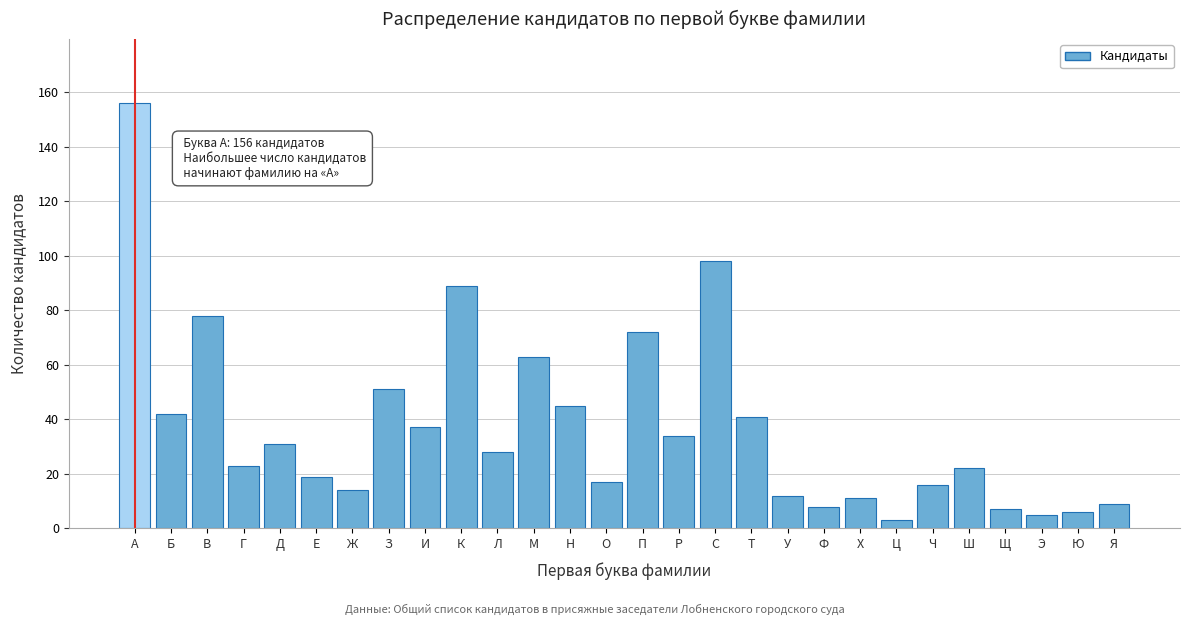

Reading left to right, extract all data points from this chart.

156	42	78	23	31	19	14	51	37	89	28	63	45	17	72	34	98	41	12	8	11	3	16	22	7	5	6	9